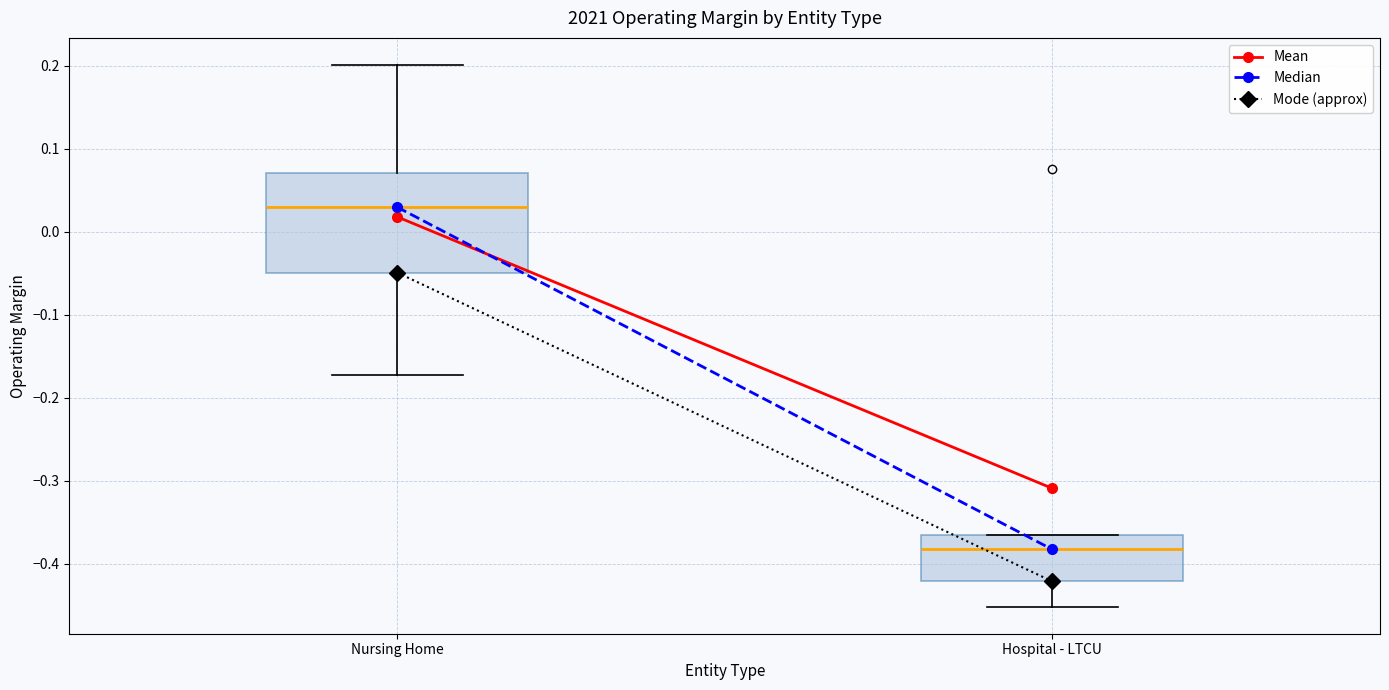

Reading left to right, transcribe this box plot: for each box, give where its median line is, the range the box spans, and where its two whiskers end, as read against the y-axis. The values are not printed on the chart, so give them approximately, as read against the axis.

Nursing Home: median 0.03, box -0.05 to 0.07, whiskers -0.17 to 0.20
Hospital - LTCU: median -0.38, box -0.42 to -0.37, whiskers -0.45 to -0.37